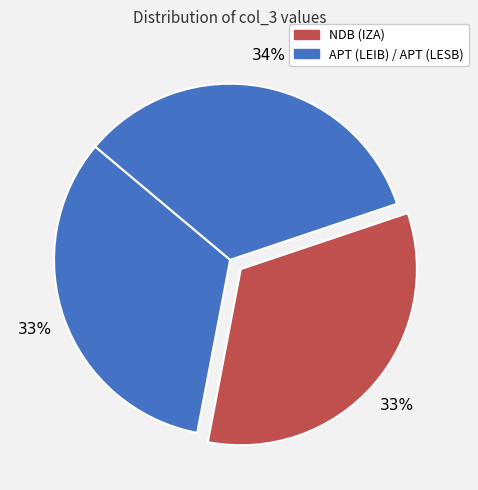

Is there a majority slice in this chart?

No